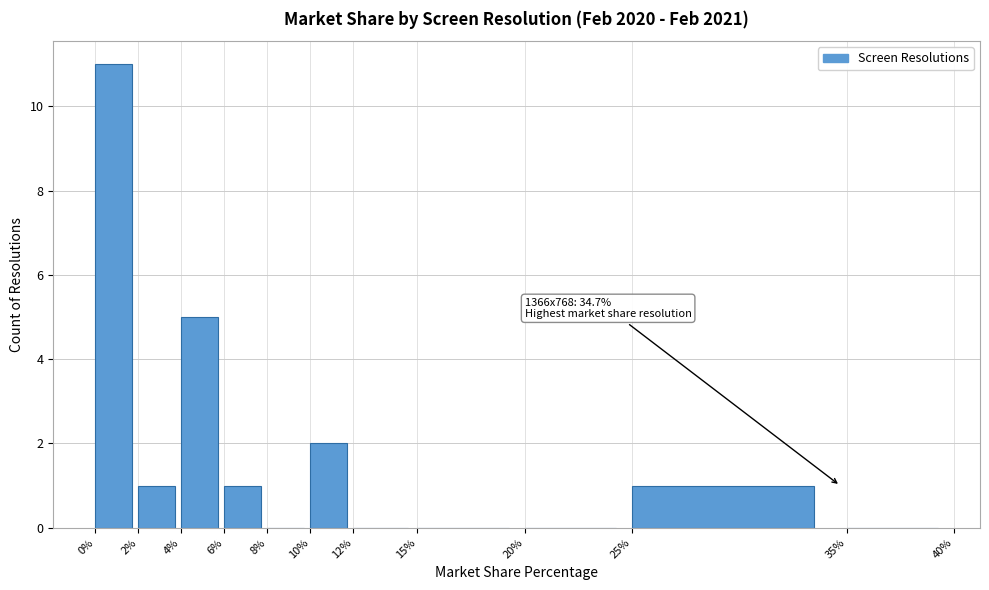

Over which range of the x-axis is the bar tallest?

0% to 2%